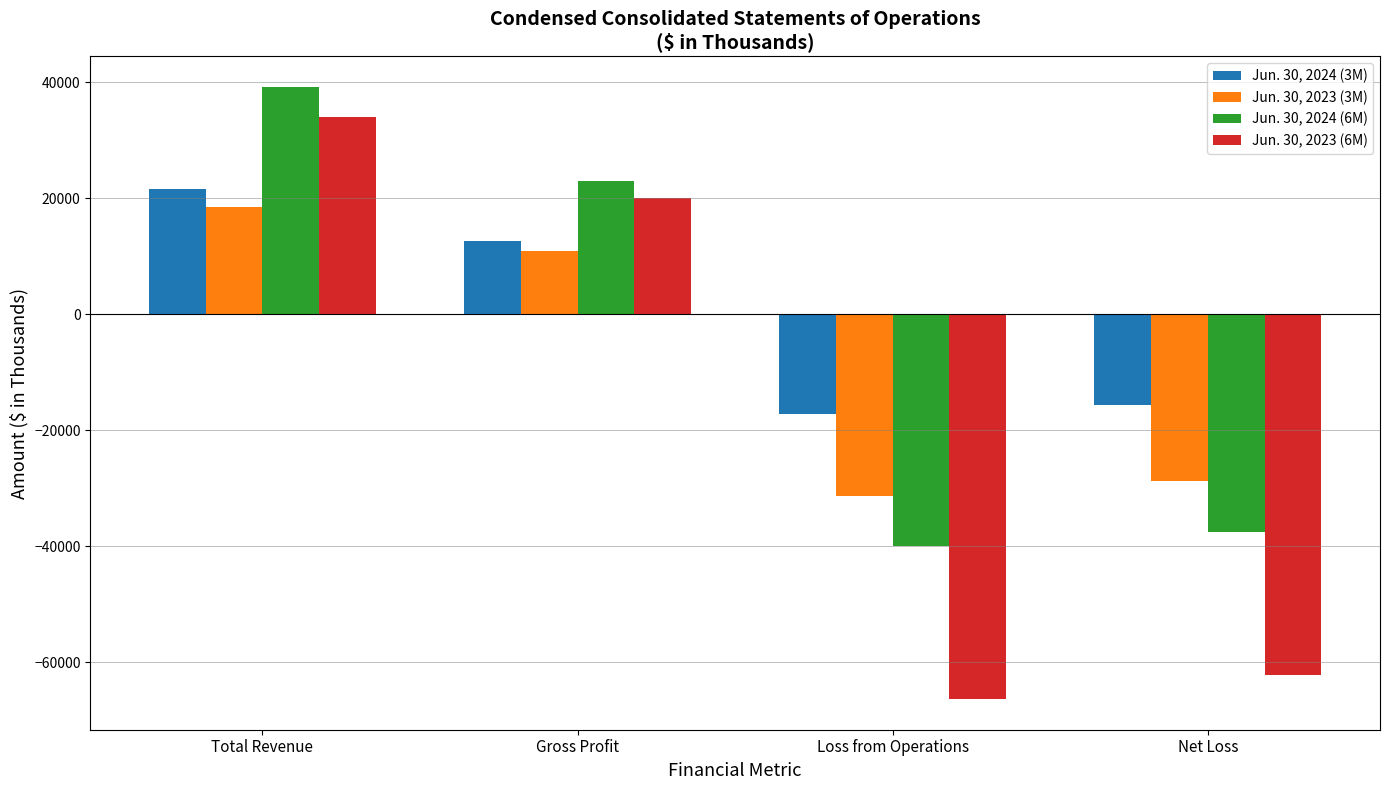

What is the sum of the Jun. 30, 2023 (6M) values at Total Revenue and Gross Profit?

53974